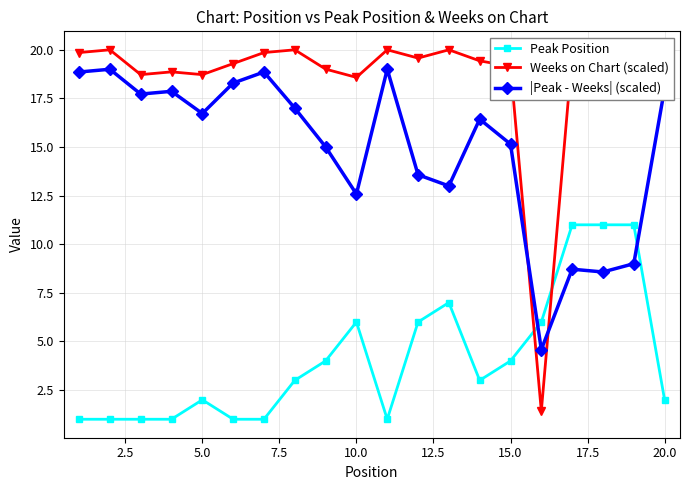

How many data points in |Peak - Weeks| (scaled) are above 16?

11